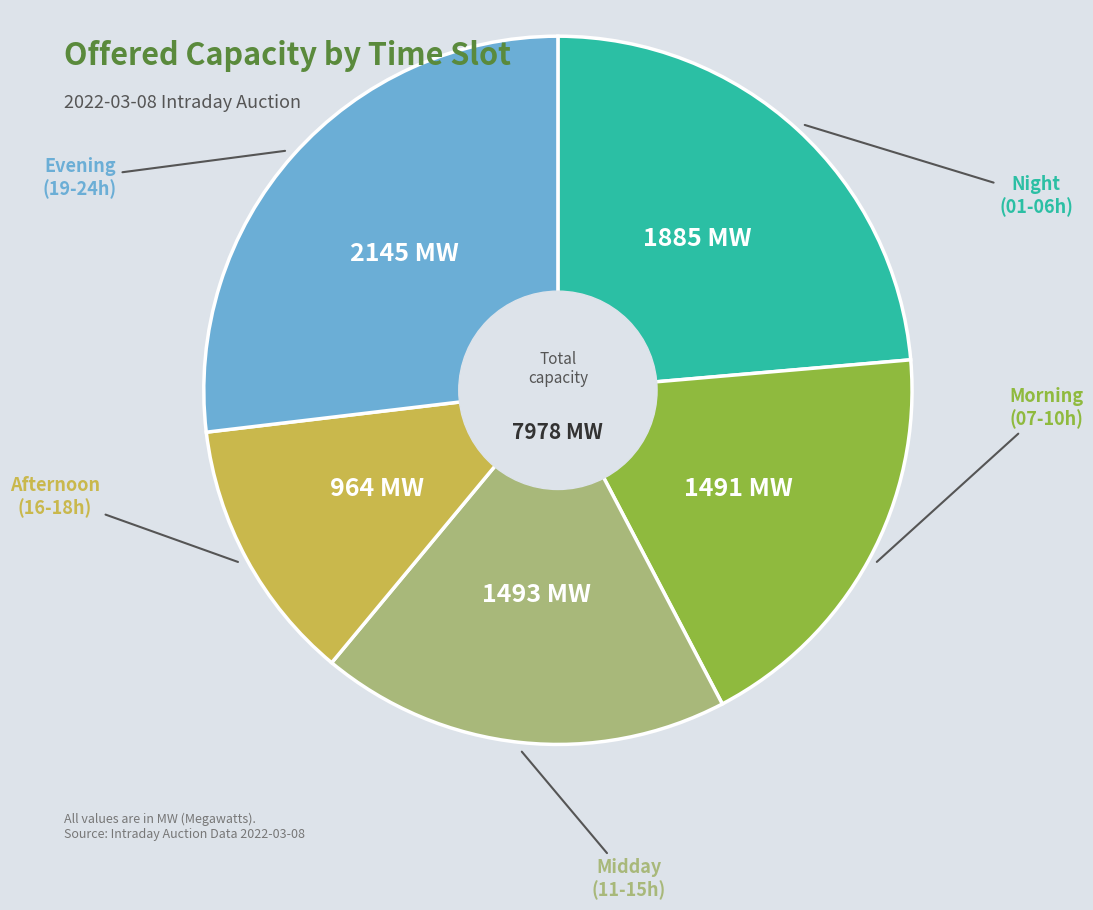

Is there a majority slice in this chart?

No